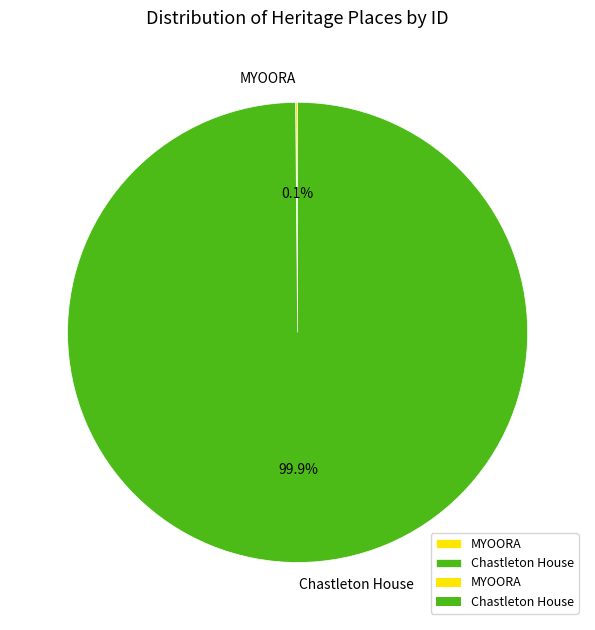

What is the largest slice in the pie chart?

Chastleton House